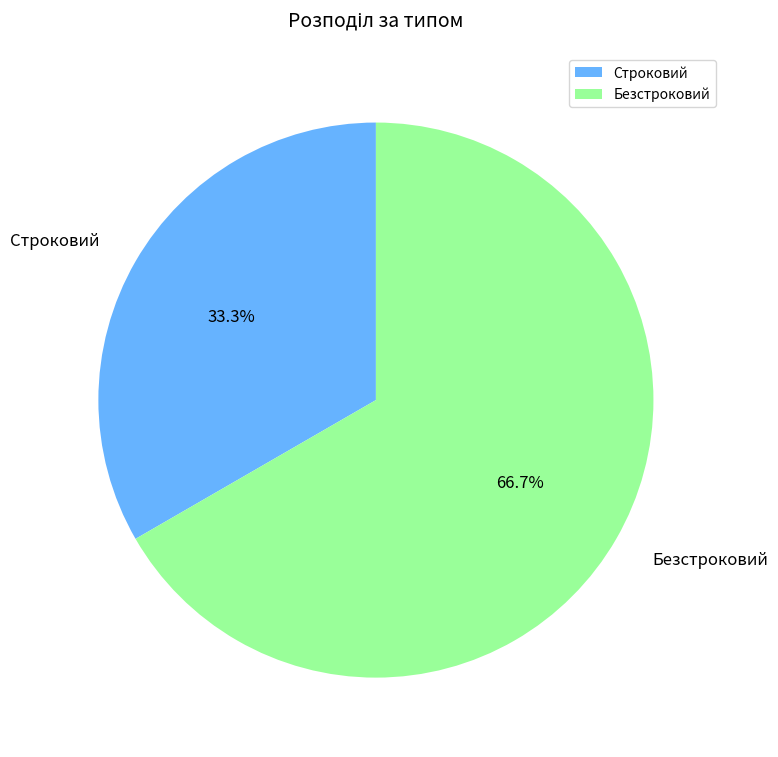

Is Строковий the majority of the pie?

No